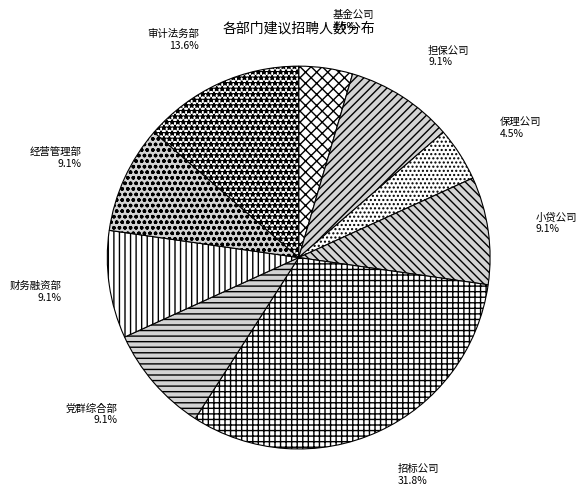

Which has a higher value, 党群综合部 or 保理公司?

党群综合部